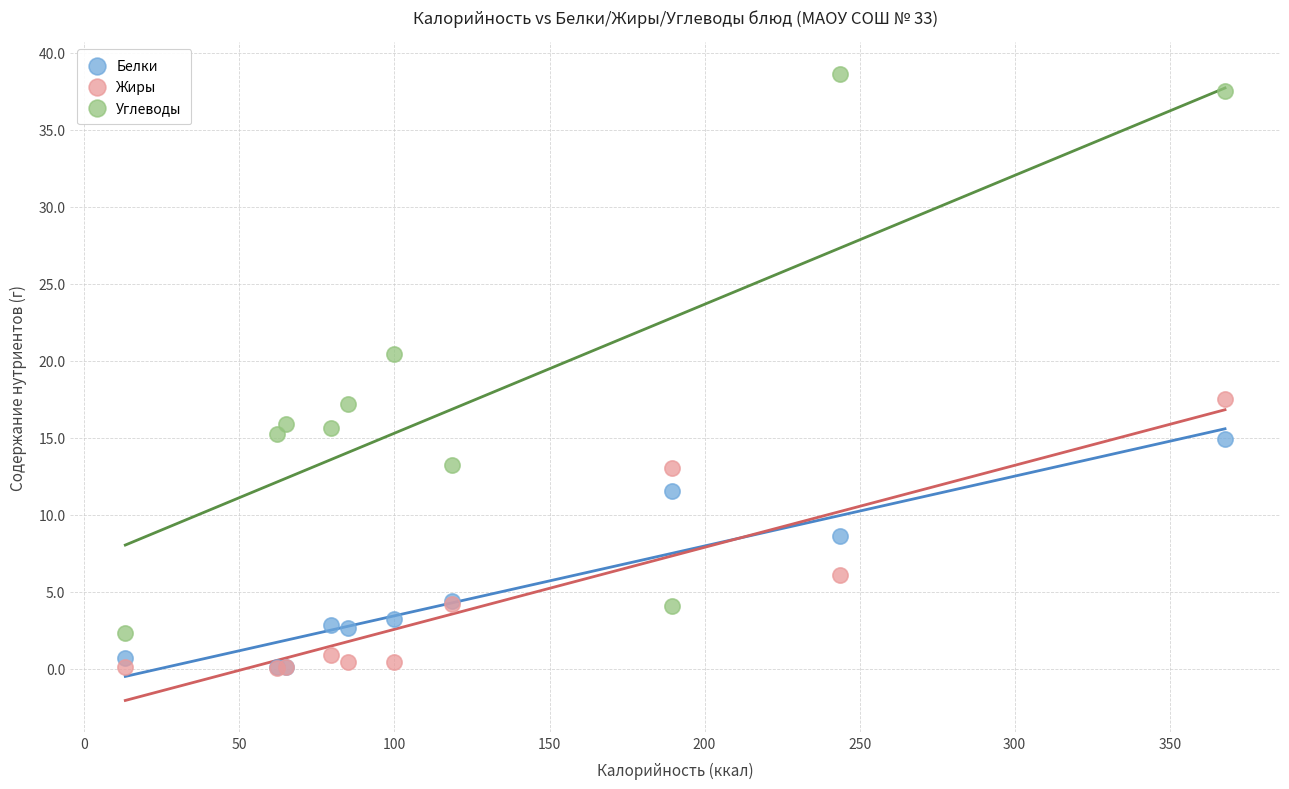

In the Белки series, what Y value is closest to 7?

8.6